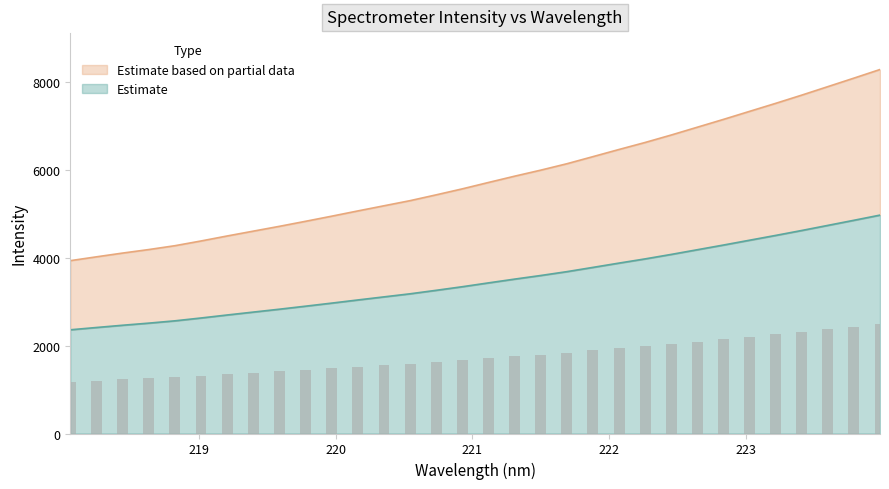

Rank the categories by value from lowest to highest.

218.0596, 218.2508, 218.442, 218.6332, 218.8244, 219.0156, 219.2067, 219.3979, 219.589, 219.7801, 219.9712, 220.1623, 220.3533, 220.5444, 220.7354, 220.9264, 221.1174, 221.3083, 221.4993, 221.6902, 221.8812, 222.0721, 222.263, 222.4538, 222.6447, 222.8355, 223.0264, 223.2172, 223.408, 223.5987, 223.7895, 223.9802